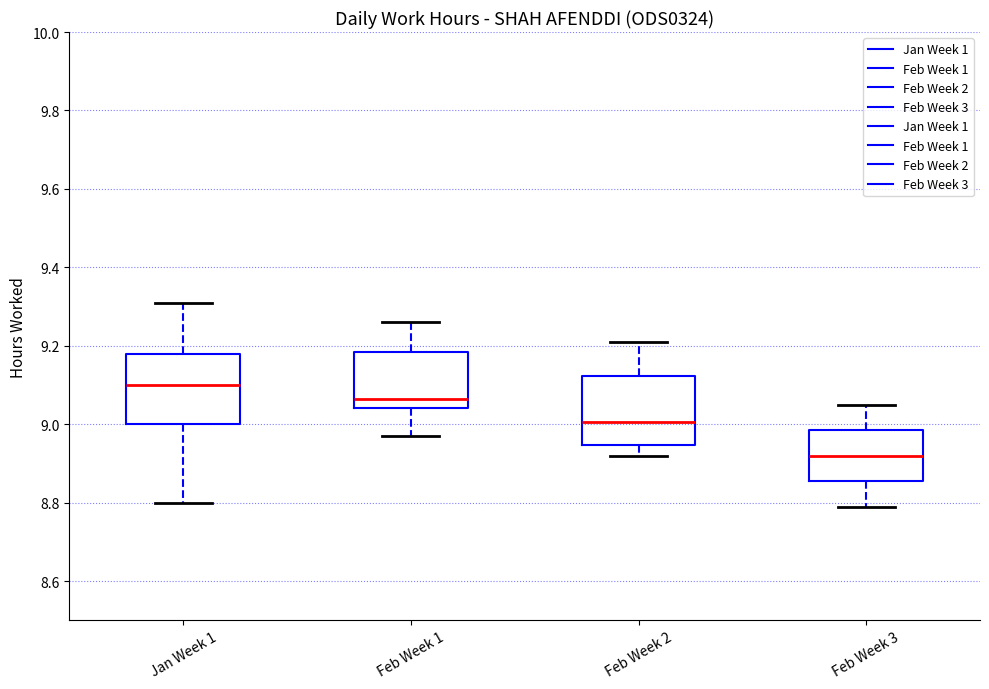

Which box has the highest median line?

Jan Week 1